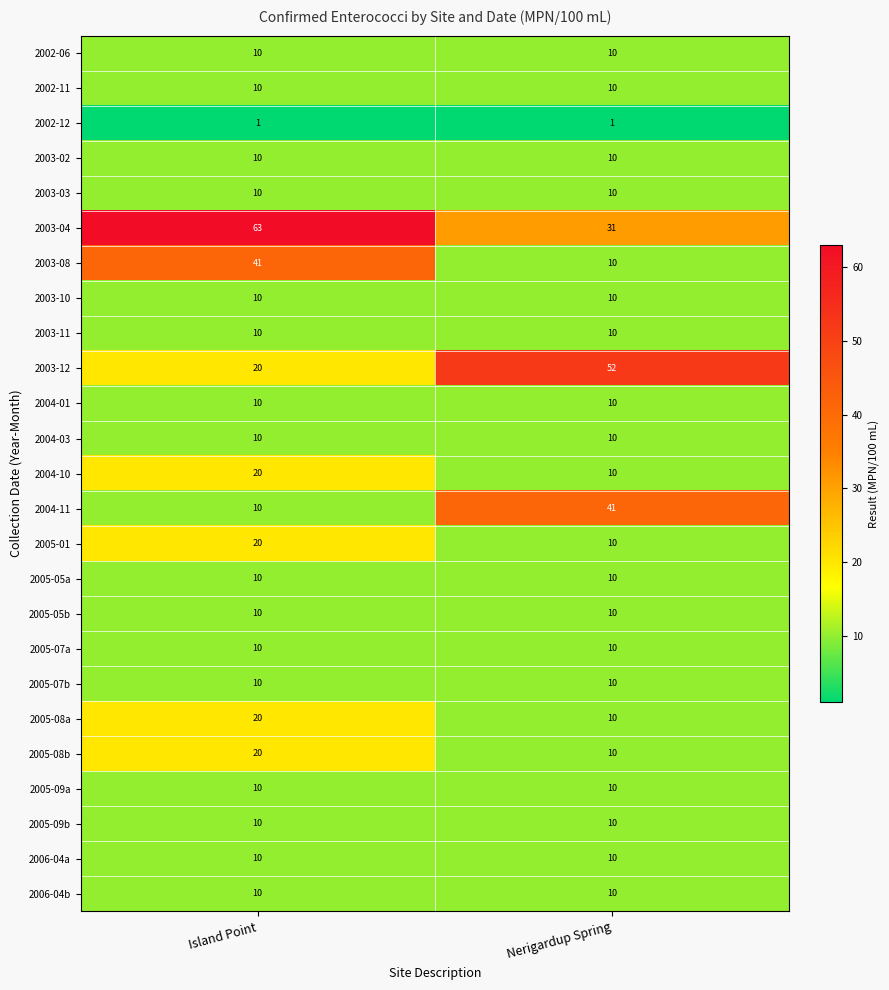

Which series has the largest total across all categories?

2003-04